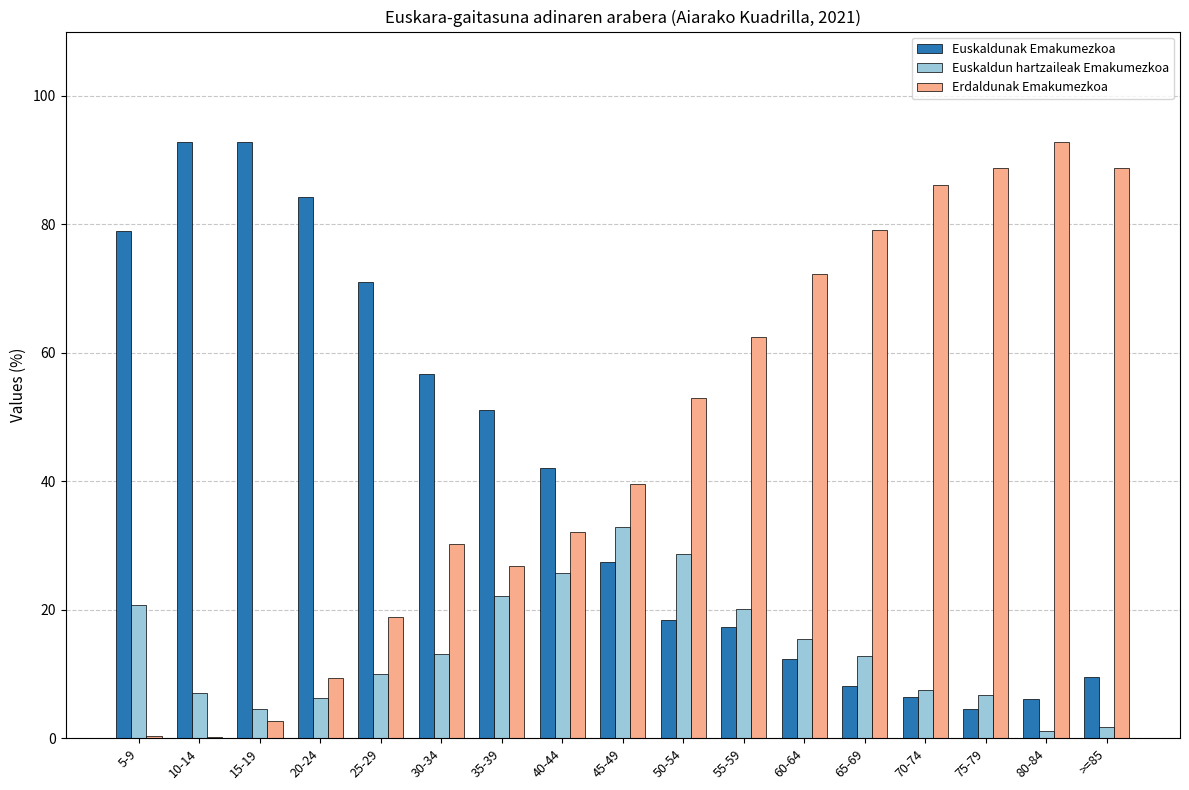

Which series has the largest total across all categories?

Erdaldunak Emakumezkoa